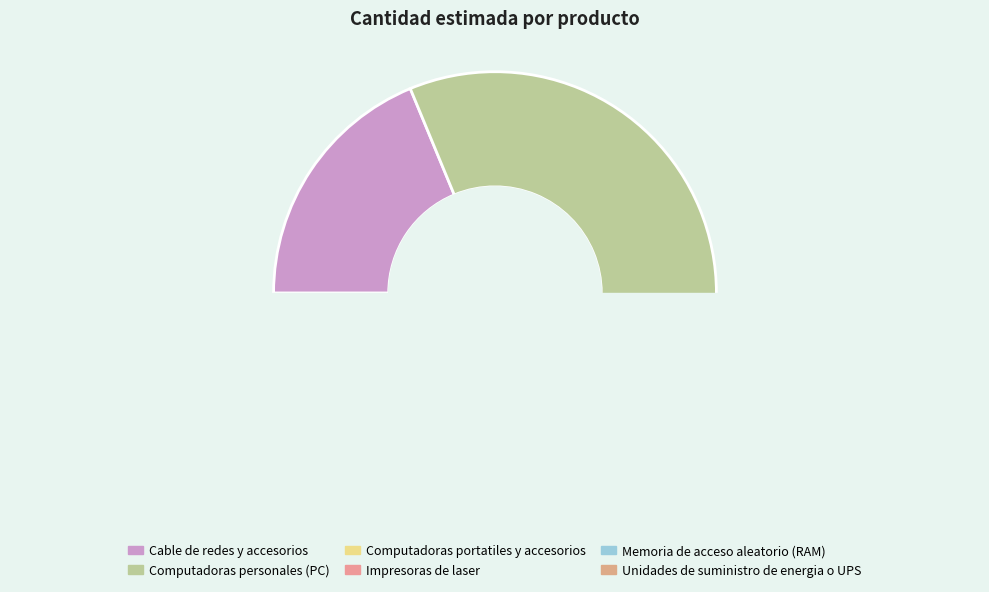

The Computadoras portatiles y accesorios slice represents 12% of the pie. True or false?

False